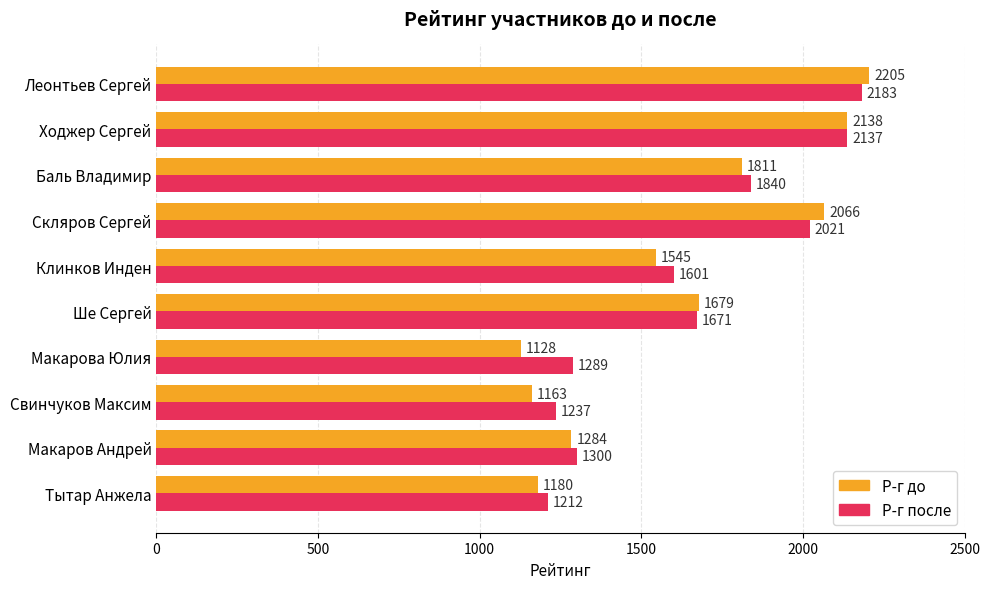

Which series has the largest total across all categories?

Р-г после